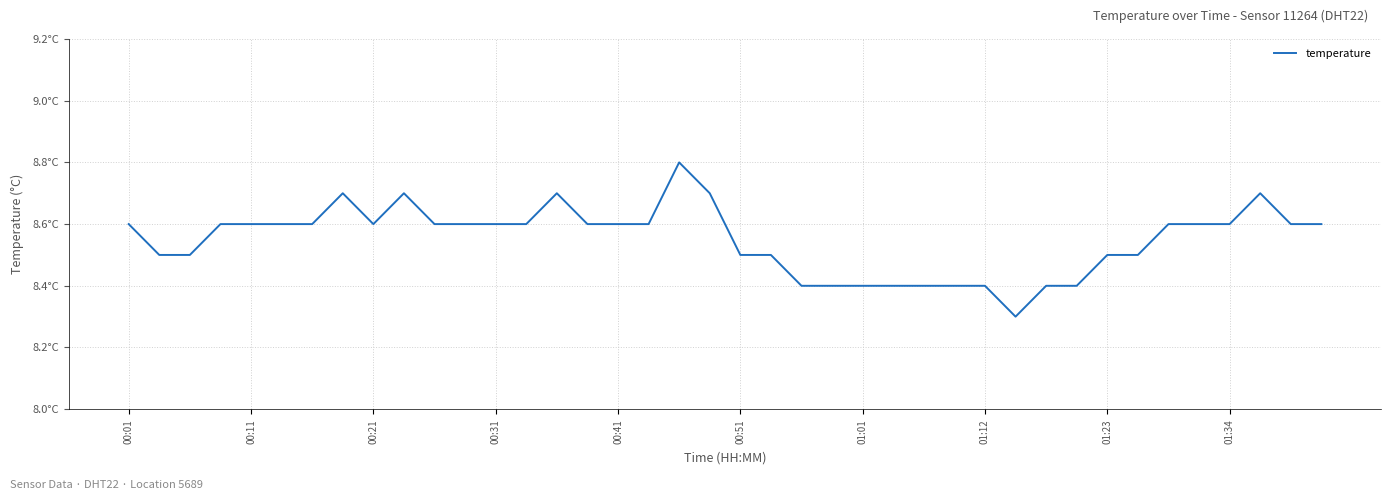

What is the greatest value displayed?

8.8